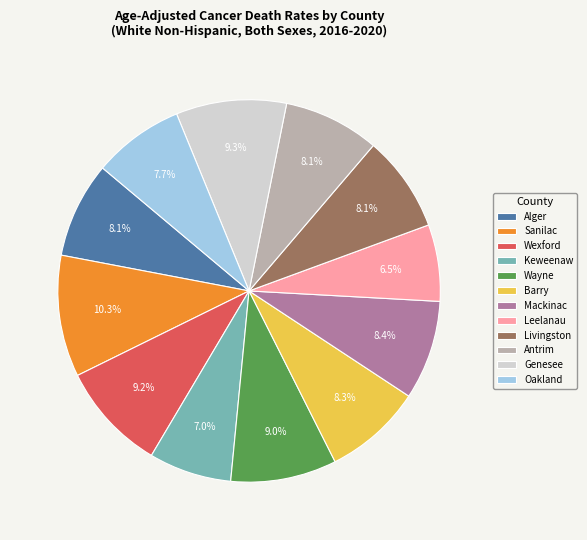

To the nearest percent, what percentage of the pie is Antrim?

8%